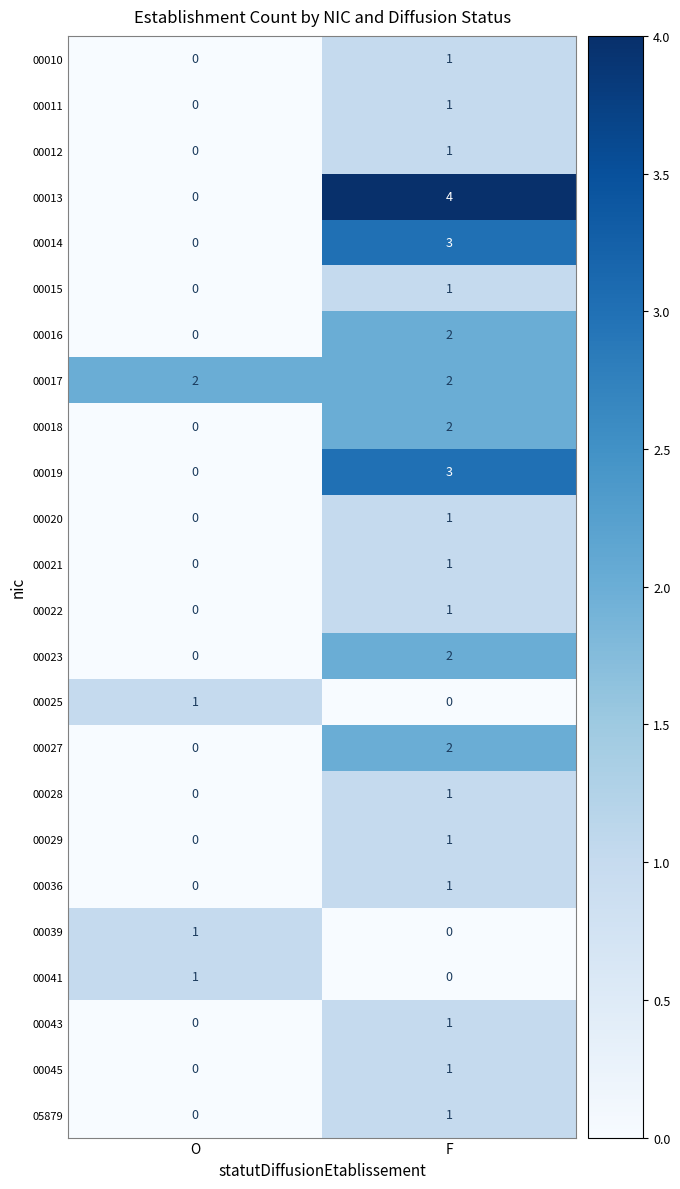

Count the number of data series in this chart.

24